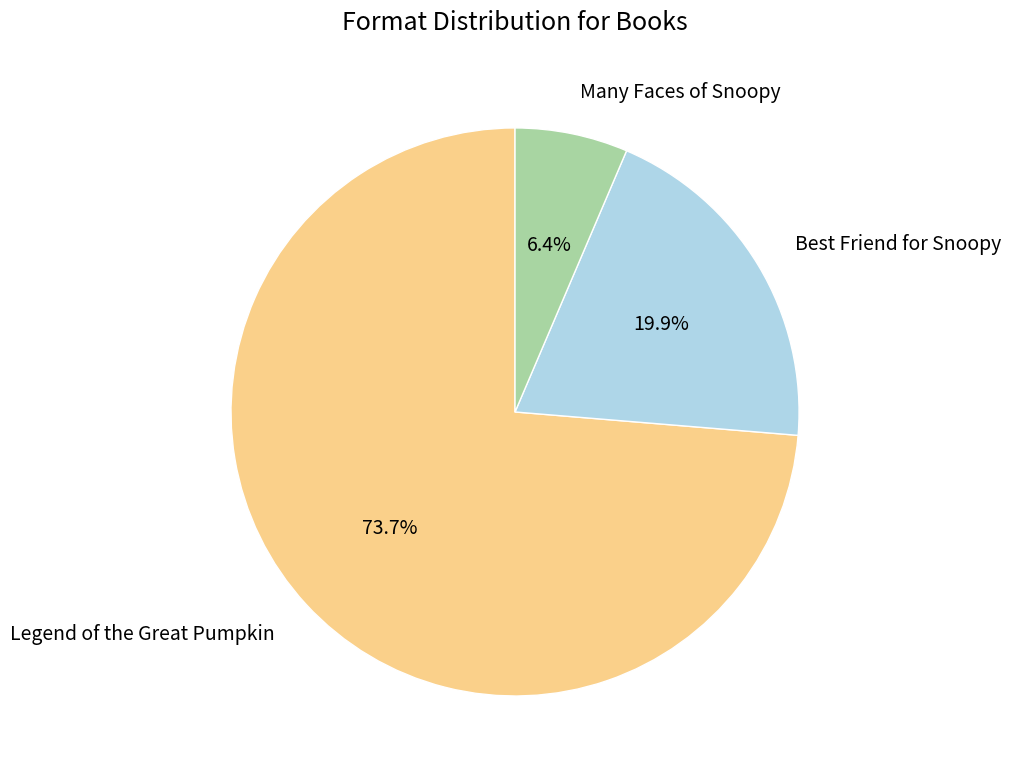

The Best Friend for Snoopy slice represents 27% of the pie. True or false?

False